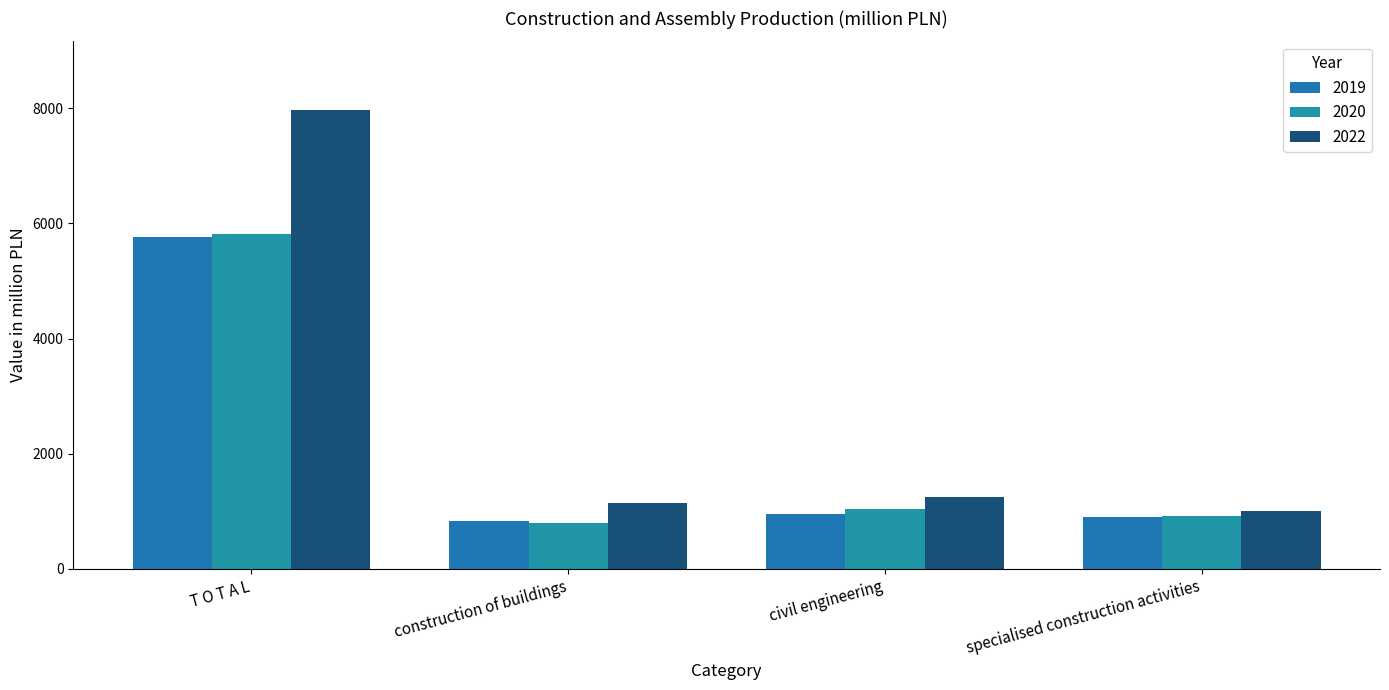

Reading left to right, extract all data points from this chart.

2019: 5768.1	831.3	960.1	904.8
2020: 5813.7	789.9	1049.3	919.8
2022: 7966.6	1138.7	1257.0	999.9